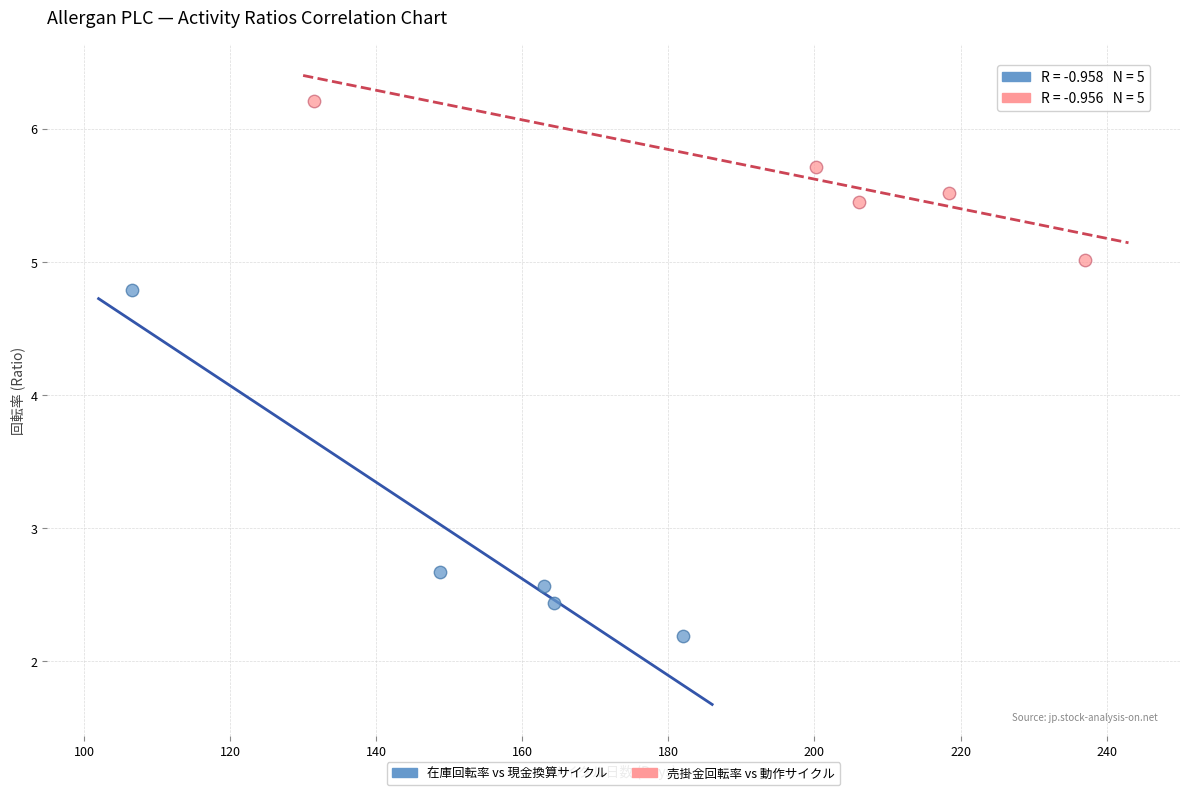

Which series has the largest Y range (max minus min)?

在庫回転率 vs 現金換算サイクル